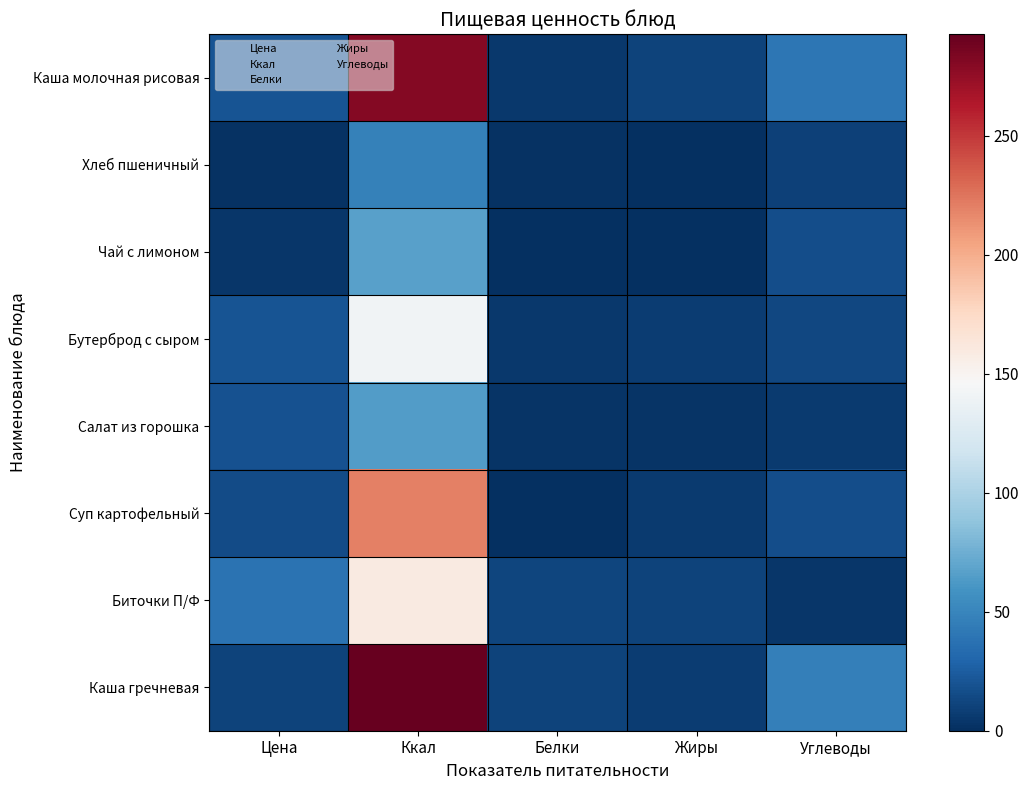

At Белки, list the series in order from smallest to largest.

Суп картофельный, Чай с лимоном, Хлеб пшеничный, Салат из горошка, Бутерброд с сыром, Каша молочная рисовая, Каша гречневая, Биточки П/Ф